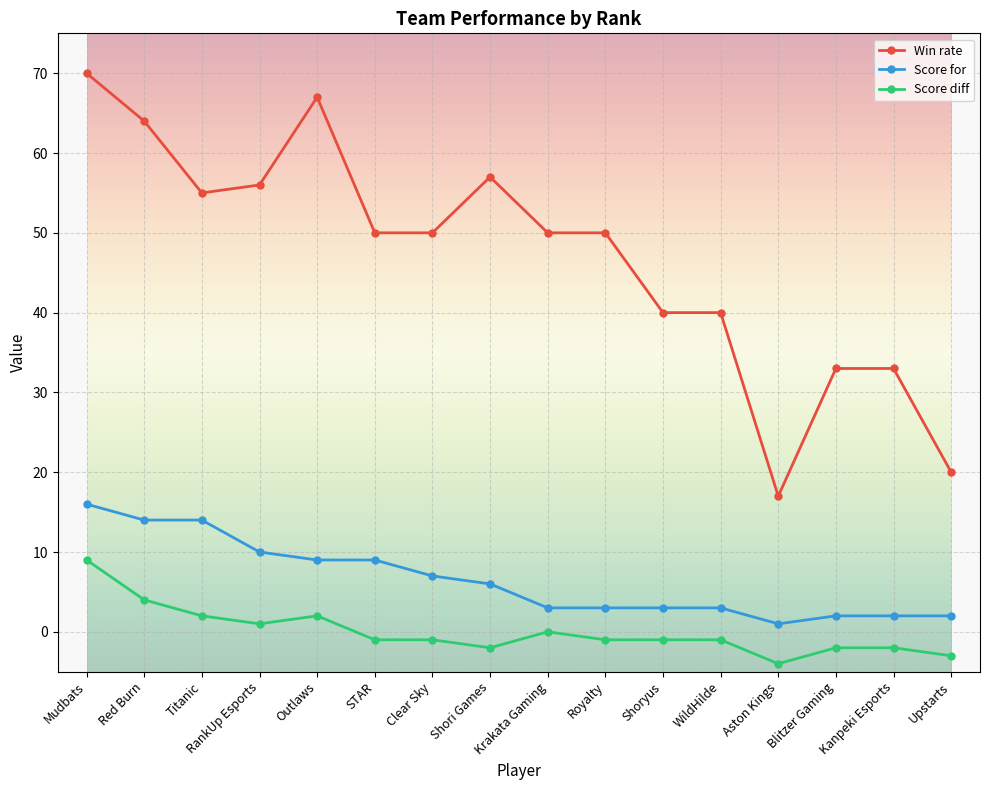

At which category is the sum across all series the highest?

Mudbats